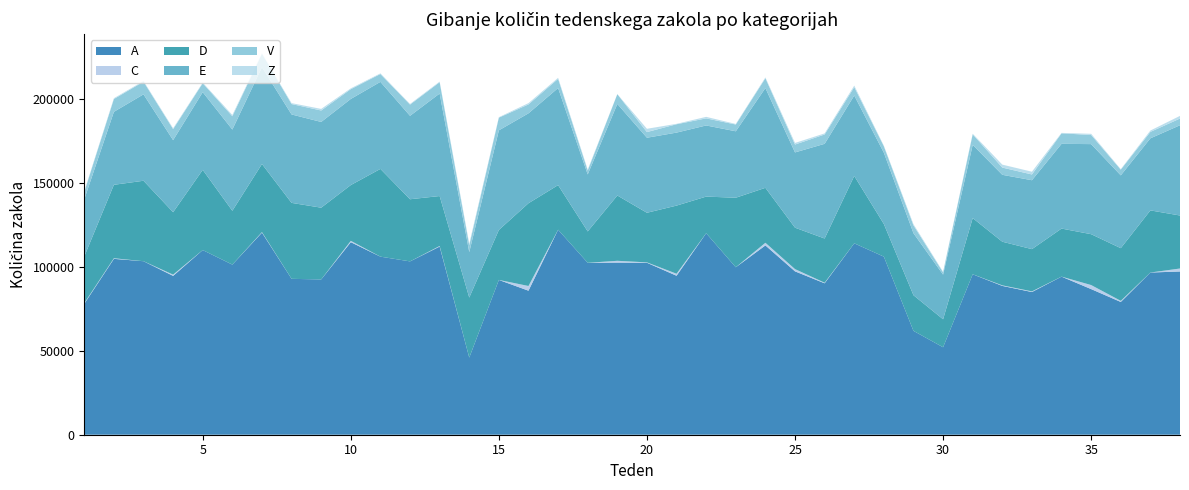

Reading left to right, extract all data points from this chart.

A: 1=77946	2=104723	3=103314	4=94579	5=109952	6=101287	7=120340	8=92829	9=92450	10=114644	11=106033	12=103210	13=112033	14=45922	15=92174	16=85761	17=122067	18=102372	19=102503	20=102394	21=94656	22=119985	23=99711	24=112711	25=97268	26=90165	27=113974	28=106033	29=61842	30=52079	31=95523	32=88614	33=84969	34=94132	35=86713	36=79054	37=96579	38=97199
C: 1=403	2=361	3=0	4=745	5=0	6=0	7=306	8=0	9=0	10=806	11=0	12=0	13=348	14=0	15=0	16=2796	17=0	18=0	19=1055	20=231	21=1207	22=0	23=0	24=1591	25=1352	26=352	27=0	28=0	29=0	30=0	31=0	32=329	33=386	34=0	35=2410	36=672	37=0	38=1775
D: 1=27804	2=43732	3=47911	4=37169	5=47766	6=32062	7=40554	8=45223	9=42739	10=33216	11=52252	12=37002	13=29746	14=35749	15=29768	16=49289	17=26556	18=18687	19=38893	20=29537	21=40569	22=21805	23=41409	24=32715	25=24660	26=26315	27=40105	28=19442	29=21220	30=16663	31=33470	32=25982	33=25154	34=28621	35=30286	36=31359	37=37000	38=31553
E: 1=34039	2=43450	3=51453	4=42910	5=46264	6=48362	7=57647	8=52648	9=51053	10=51273	11=51831	12=49673	13=61040	14=27062	15=59307	16=53530	17=57814	18=33929	19=54513	20=44680	21=43465	22=42360	23=39556	24=59414	25=44820	26=56379	27=47911	28=42461	29=36922	30=26580	31=43601	32=39838	33=41032	34=50451	35=53631	36=43350	37=42915	38=53756
V: 1=4383	2=7630	3=7540	4=6566	5=5313	6=7910	7=7970	8=6199	9=6811	10=5824	11=4666	12=6680	13=6729	14=4146	15=7554	16=5293	17=5467	18=2350	19=5816	20=3365	21=4977	22=4209	23=4028	24=5846	25=4684	26=5563	27=4970	28=3807	29=4687	30=1348	31=6271	32=4295	33=3423	34=6252	35=5451	36=3402	37=3814	38=3990
Z: 1=382	2=470	3=403	4=505	5=362	6=769	7=291	8=538	9=956	10=477	11=378	12=382	13=373	14=892	15=276	16=780	17=607	18=546	19=0	20=1960	21=245	22=916	23=343	24=473	25=956	26=646	27=917	28=327	29=684	30=375	31=350	32=1770	33=1640	34=270	35=680	36=285	37=816	38=1579